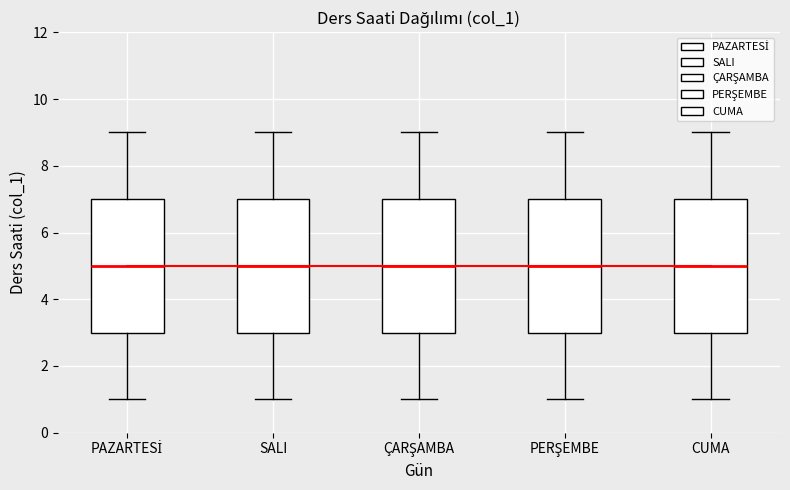

Where is the upper edge of the box for PAZARTESİ on the y-axis? The values are not printed on the chart, so give them approximately, as read against the axis.

7